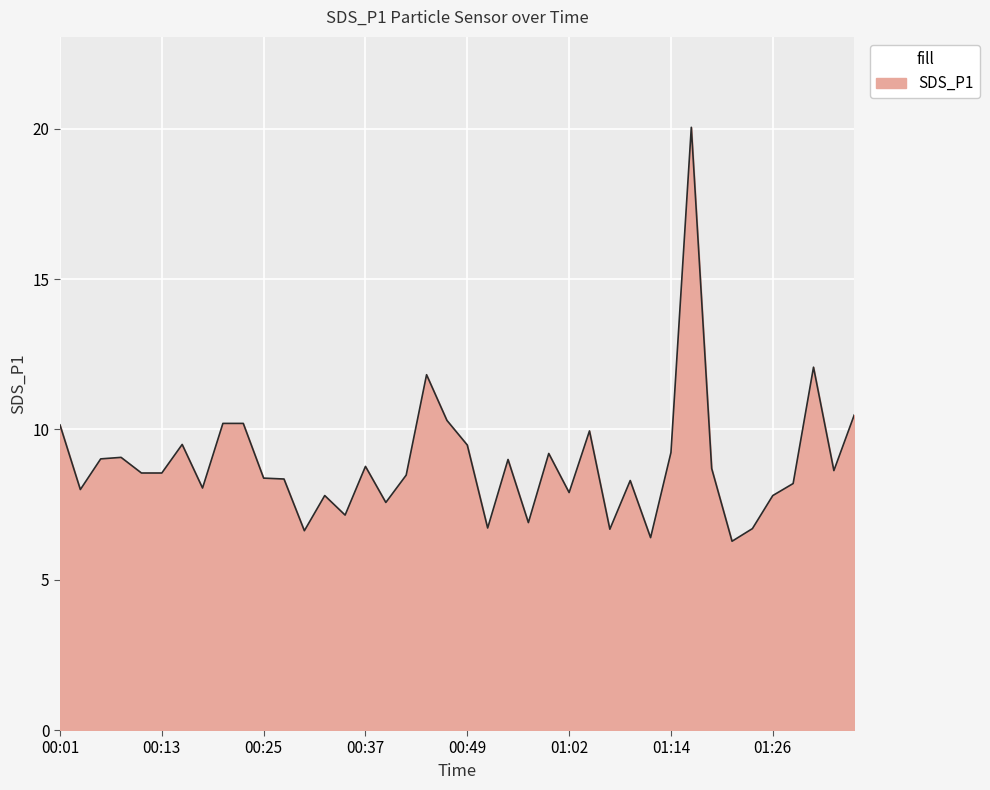

What is the difference between the maximum and minimum values?

13.8